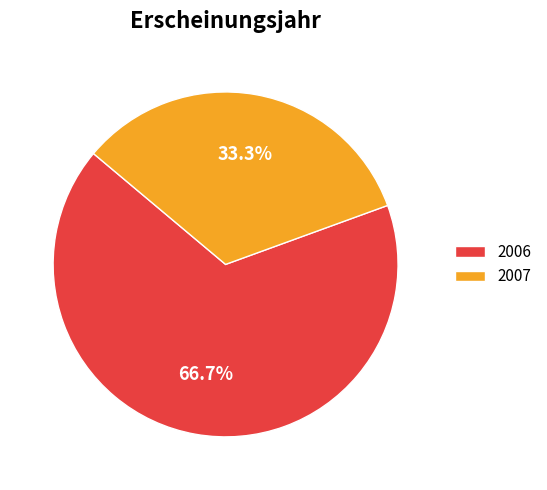

What is the smallest slice in the pie chart?

2007